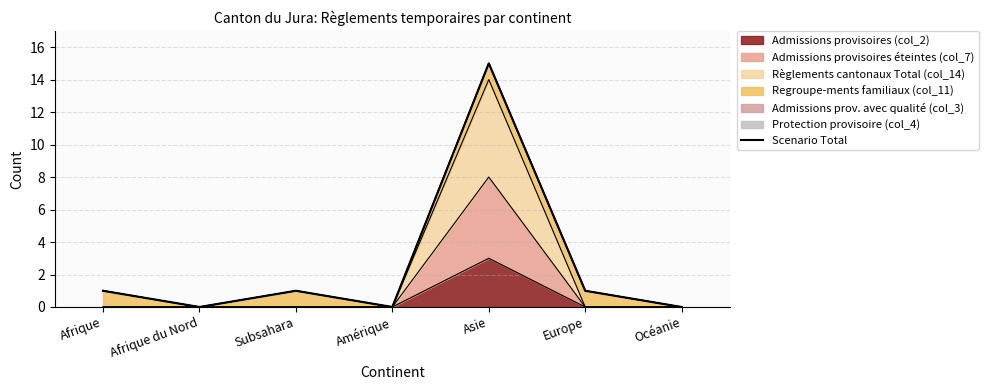

How many values exceed 1?

1